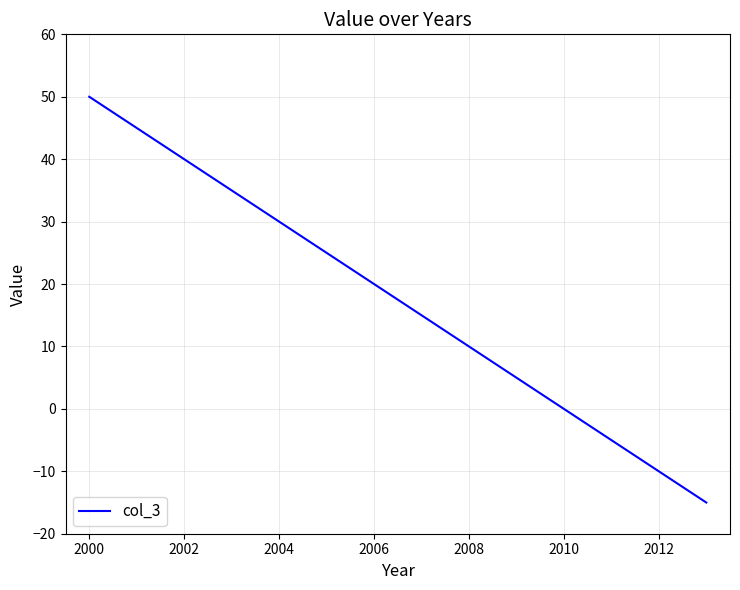

What is the greatest value displayed?

50